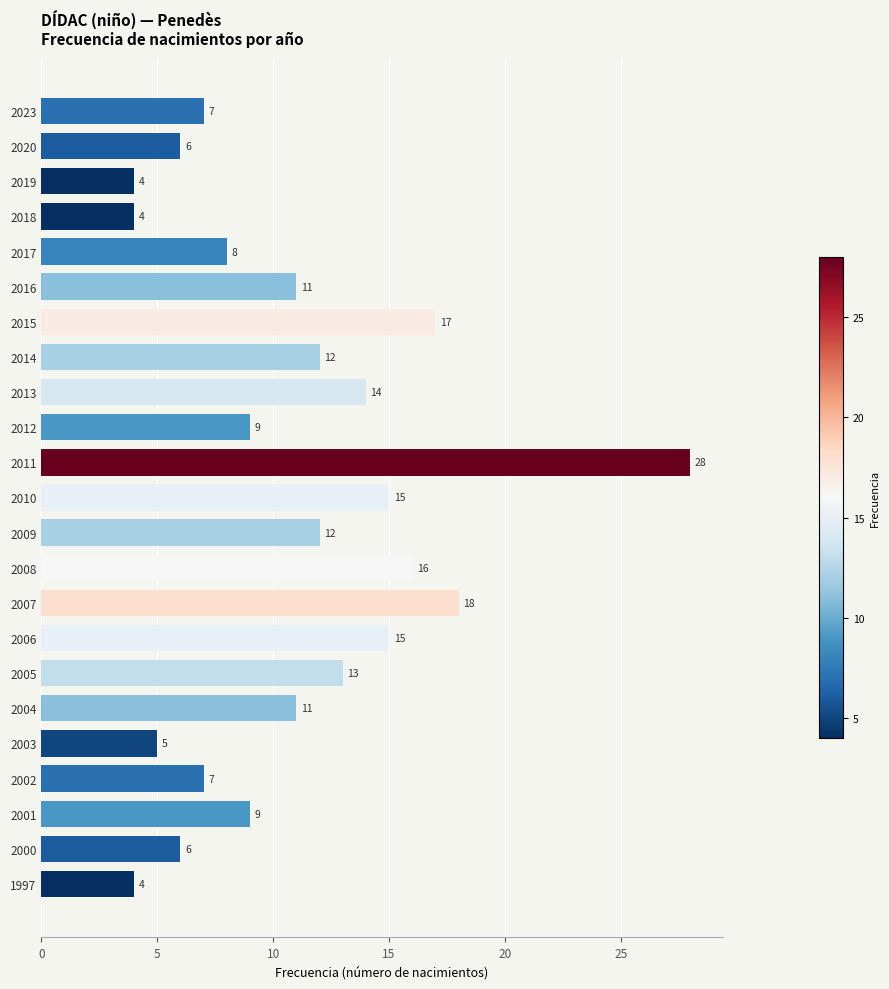

What is the value of the 23rd bar from the top?

4